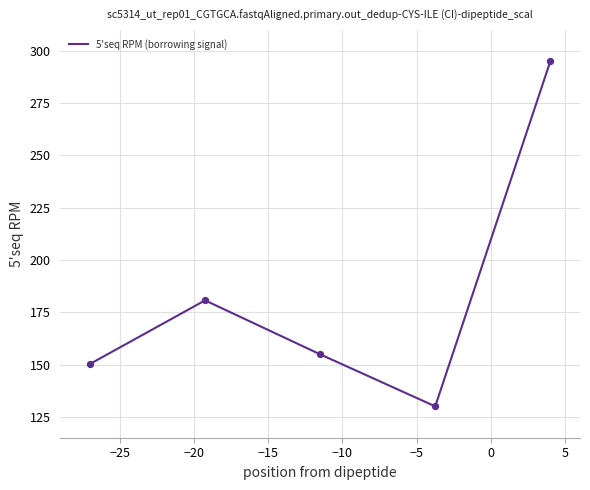

How many interior local valleys (lower than both neighbors) does the data have?

1